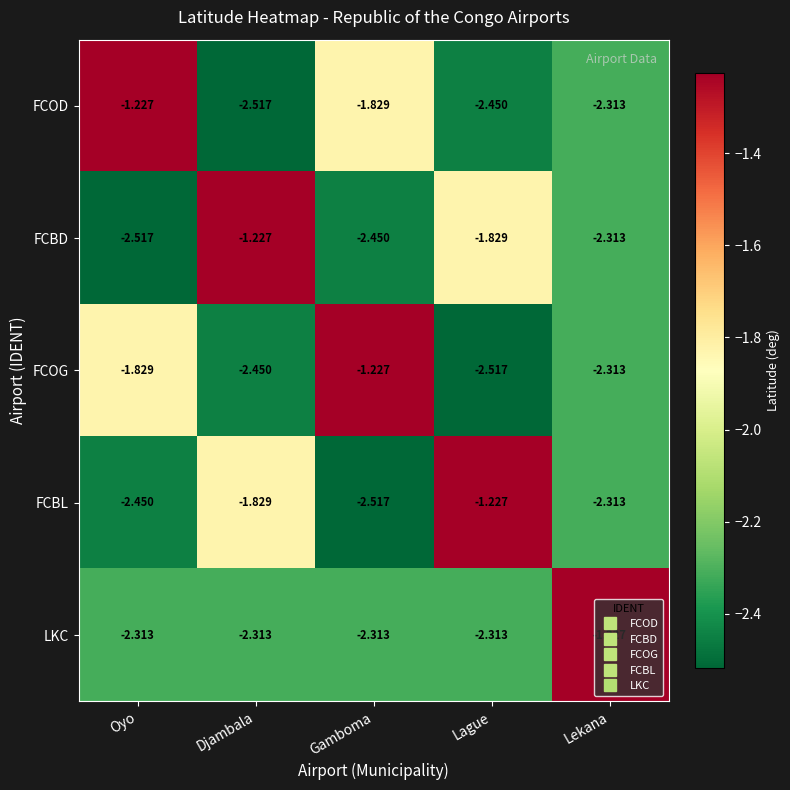

At which label does FCBD reach its minimum?

Oyo